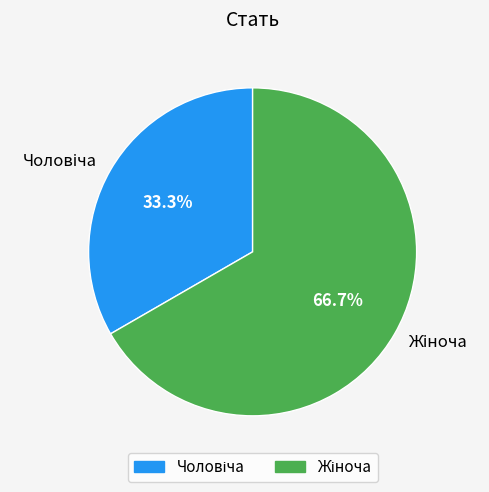

Count the number of slices in the pie.

2